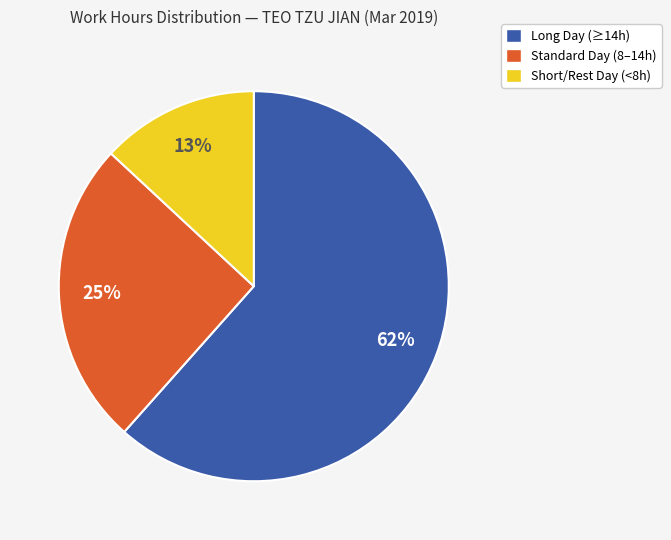

To the nearest percent, what is the average slice percentage?

33%